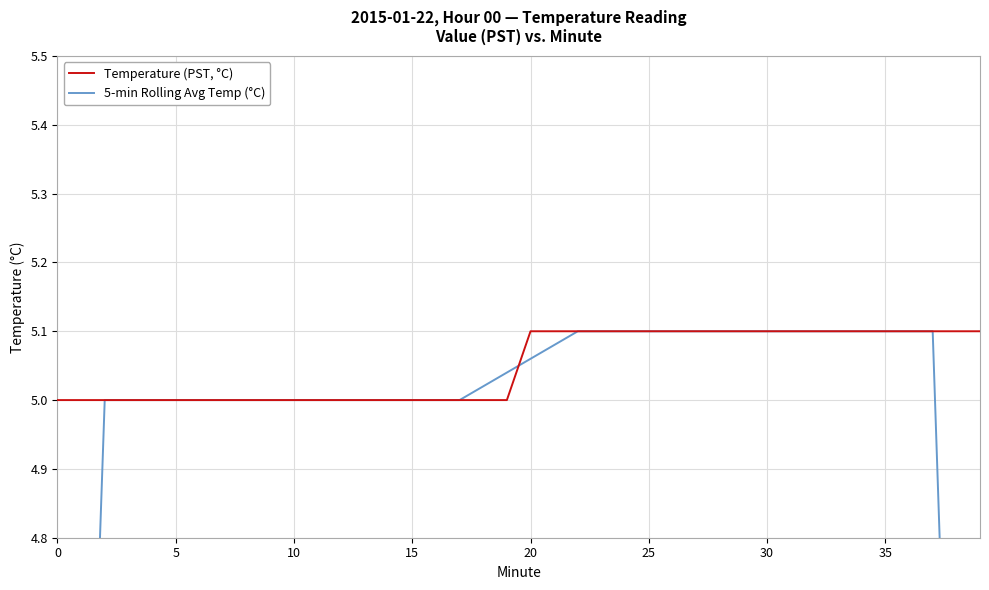

Which series has the widest spread of values?

5-min Rolling Avg Temp (°C)